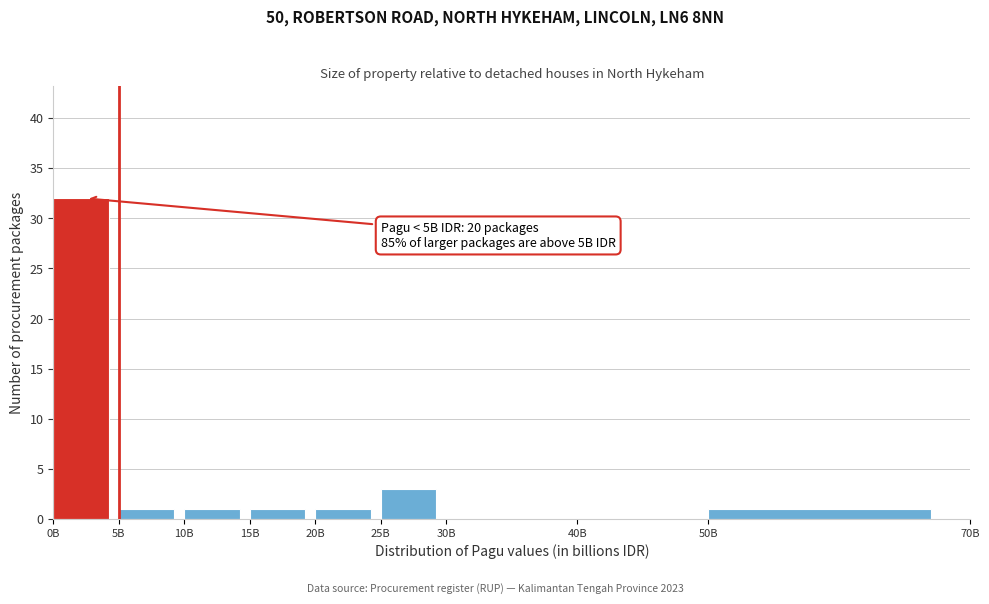

Reading left to right, what are all the values shown in this chart?

0B=32	5B=1	10B=1	15B=1	20B=1	25B=3	30B=0	40B=0	50B=1